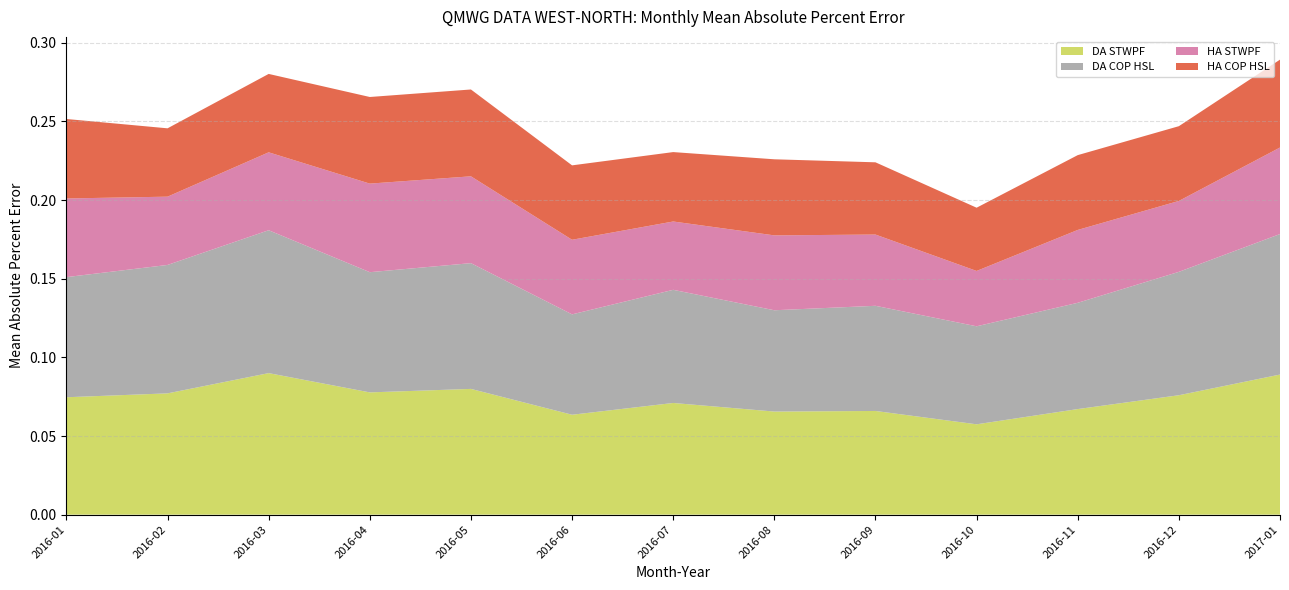

Reading left to right, extract all data points from this chart.

DA STWPF: 0.1	0.1	0.1	0.1	0.1	0.1	0.1	0.1	0.1	0.1	0.1	0.1	0.1
DA COP HSL: 0.1	0.1	0.1	0.1	0.1	0.1	0.1	0.1	0.1	0.1	0.1	0.1	0.1
HA STWPF: 0.0	0.0	0.0	0.1	0.1	0.0	0.0	0.0	0.0	0.0	0.0	0.0	0.1
HA COP HSL: 0.1	0.0	0.0	0.1	0.1	0.0	0.0	0.0	0.0	0.0	0.0	0.0	0.1